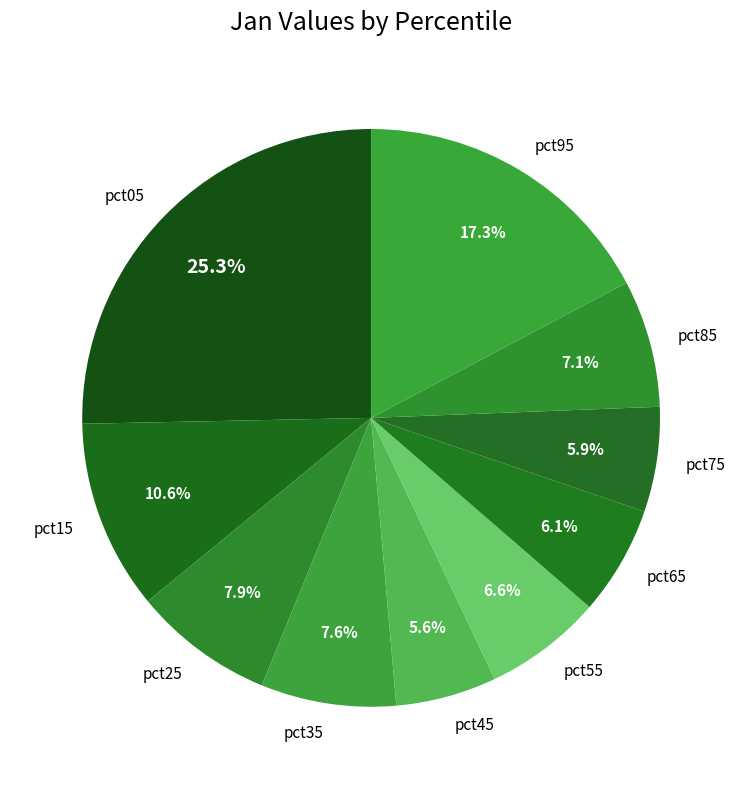

Count the number of slices in the pie.

10